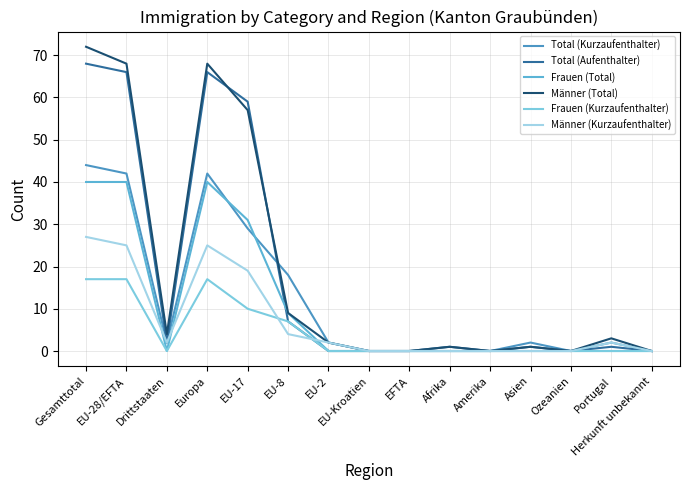

What is the highest value of the Frauen (Kurzaufenthalter) series?

17